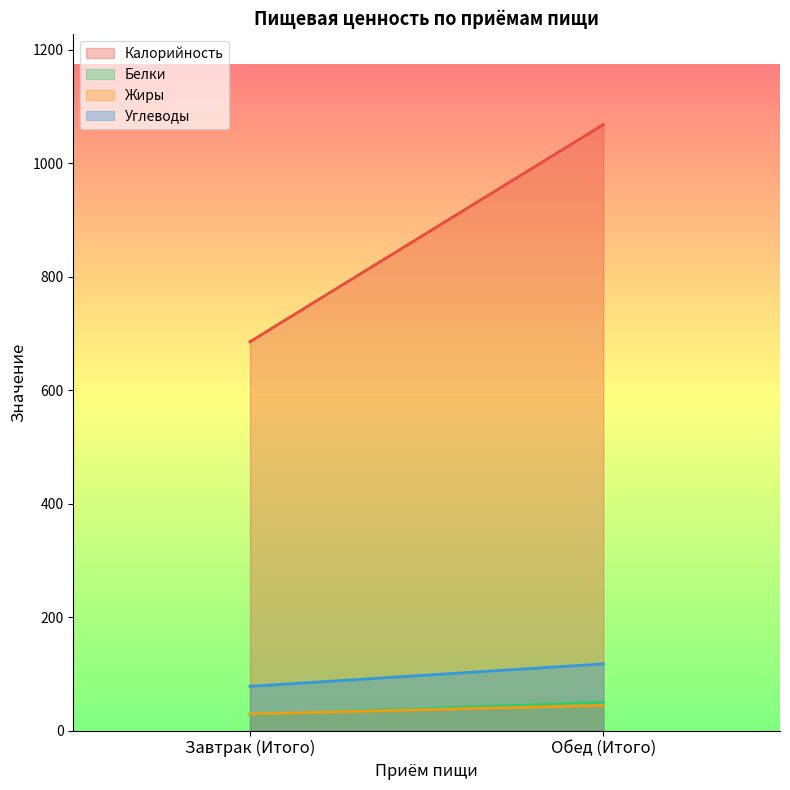

Which series has the largest total across all categories?

Калорийность